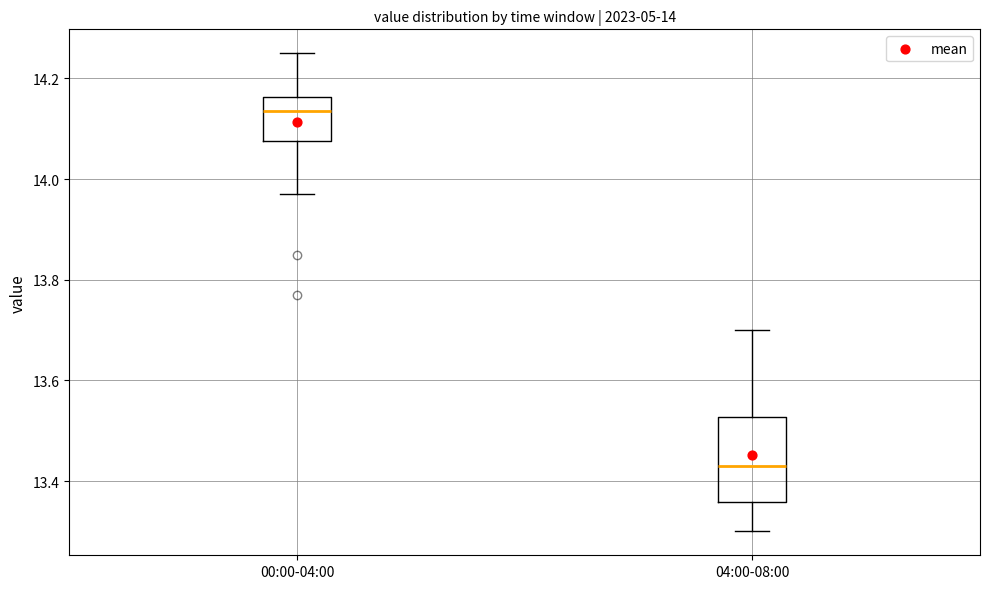

Which box is the tallest, from its lower edge to its upper edge?

04:00-08:00